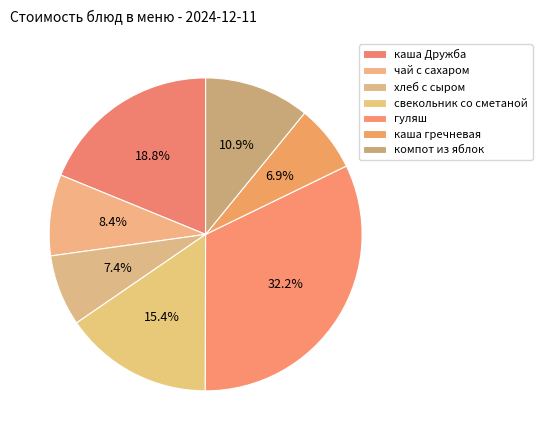

How many segments does this pie chart have?

7